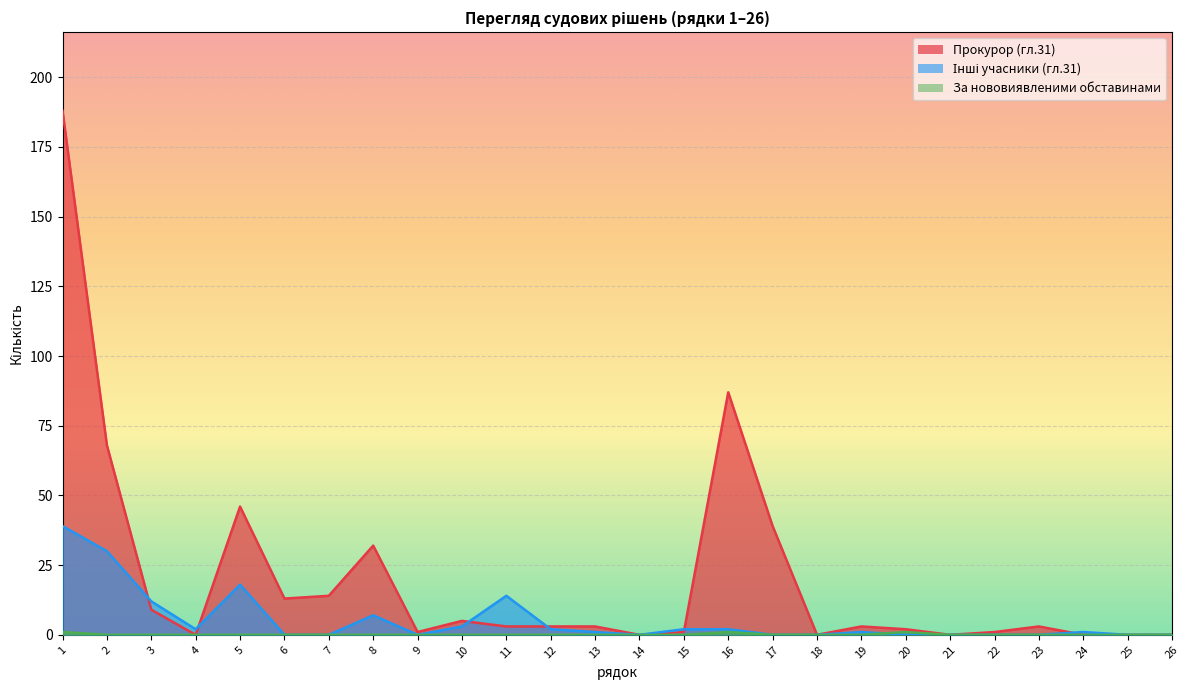

Where does the Прокурор (гл.31) series first go above 3?

1